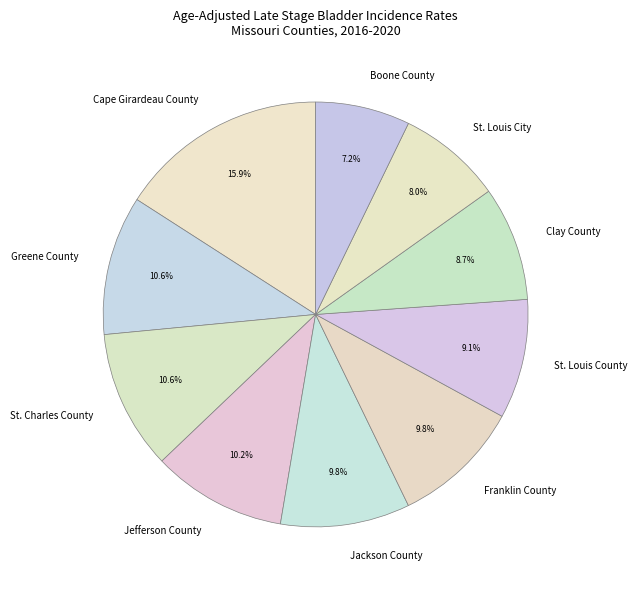

Is it true that Jefferson County is 10% of the pie?

True